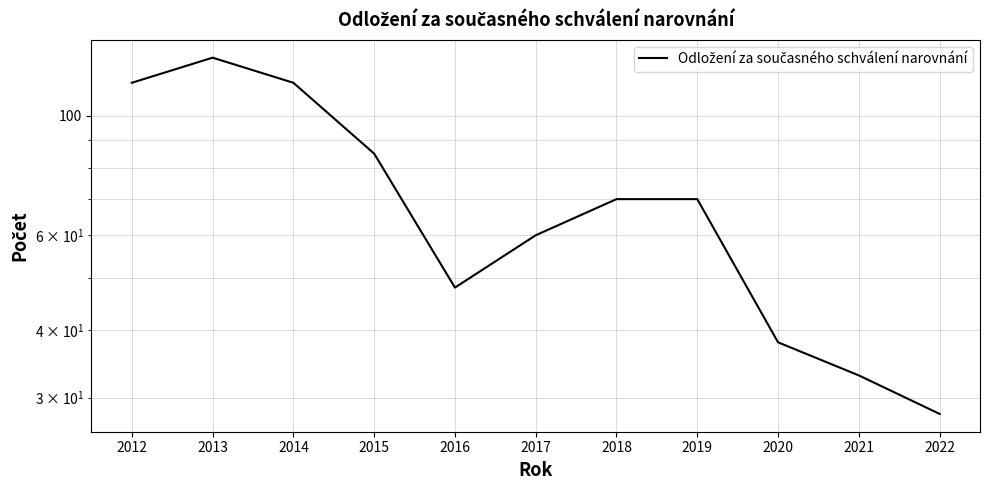

At which label is the value closest to 78?

2015